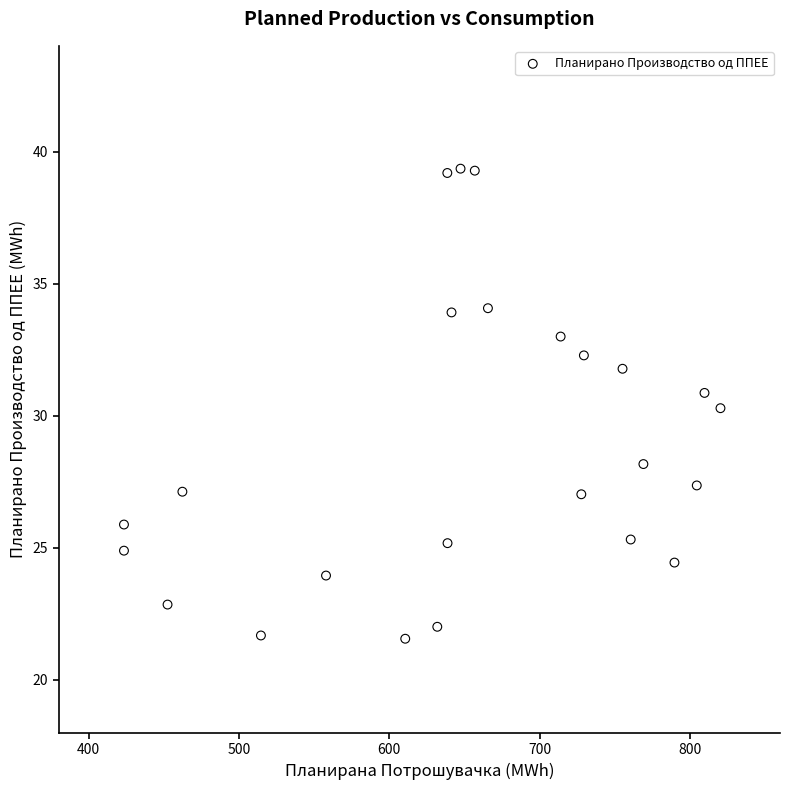

What is the range of Y values (max minus min)?

17.8